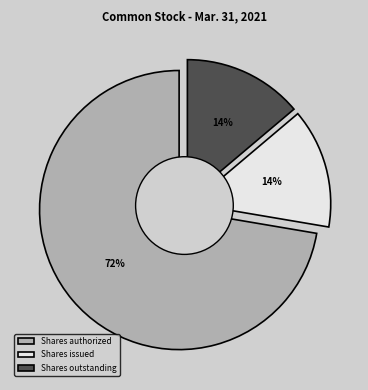

The Par value per share slice represents 8% of the pie. True or false?

False